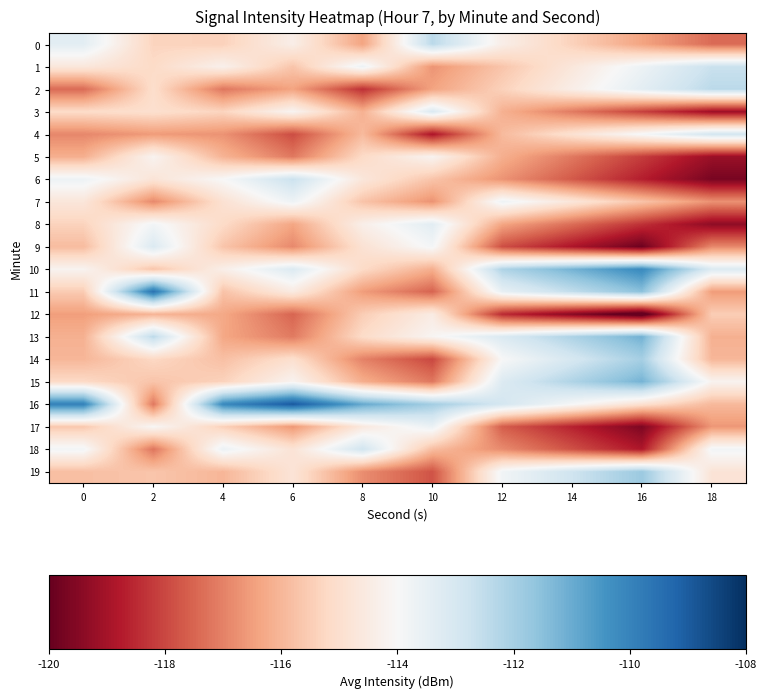

Reading left to right, list all the values displayed in this chart.

0: 0=-113.4	2=-115.3	4=-115.4	6=-114.4	8=-116.4	10=-112.4	12=-114.4	14=-115.4	16=-116.4	18=-117.4
1: 0=-114.7	2=-115.2	4=-114.3	6=-115.7	8=-113.7	10=-116.7	12=-115.7	14=-114.7	16=-113.7	18=-112.7
2: 0=-117.4	2=-115.0	4=-117.2	6=-116.4	8=-118.4	10=-116.4	12=-115.4	14=-114.4	16=-113.4	18=-112.4
3: 0=-115.1	2=-115.0	4=-115.3	6=-114.1	8=-116.1	10=-113.1	12=-116.1	14=-117.1	16=-118.1	18=-119.1
4: 0=-116.9	2=-116.5	4=-116.7	6=-117.9	8=-115.9	10=-118.9	12=-115.9	14=-114.9	16=-113.9	18=-112.9
5: 0=-116.2	2=-114.2	4=-116.1	6=-117.2	8=-115.2	10=-114.2	12=-116.2	14=-117.2	16=-118.2	18=-119.2
6: 0=-113.7	2=-114.8	4=-114.0	6=-112.7	8=-114.7	10=-115.7	12=-116.7	14=-117.7	16=-118.7	18=-119.7
7: 0=-114.7	2=-116.9	4=-114.9	6=-113.7	8=-115.7	10=-116.7	12=-113.7	14=-114.7	16=-115.7	18=-116.7
8: 0=-115.4	2=-113.8	4=-115.2	6=-116.4	8=-114.4	10=-113.4	12=-116.4	14=-117.4	16=-118.4	18=-119.4
9: 0=-115.9	2=-113.2	4=-115.7	6=-116.9	8=-114.9	10=-113.9	12=-117.9	14=-118.9	16=-119.9	18=-116.9
10: 0=-114.2	2=-115.7	4=-114.4	6=-113.2	8=-115.2	10=-116.2	12=-112.2	14=-111.2	16=-110.2	18=-113.2
11: 0=-115.5	2=-109.5	4=-115.7	6=-114.5	8=-116.5	10=-117.5	12=-113.5	14=-112.5	16=-111.5	18=-116.5
12: 0=-116.5	2=-116.1	4=-116.3	6=-117.5	8=-115.5	10=-114.5	12=-118.5	14=-119.5	16=-120.5	18=-115.5
13: 0=-116.1	2=-112.4	4=-116.3	6=-117.1	8=-115.1	10=-114.1	12=-113.1	14=-112.1	16=-111.1	18=-116.1
14: 0=-116.0	2=-115.2	4=-115.8	6=-115.0	8=-117.0	10=-118.0	12=-114.0	14=-113.0	16=-112.0	18=-116.0
15: 0=-115.2	2=-115.7	4=-115.4	6=-114.2	8=-116.2	10=-117.2	12=-113.2	14=-112.2	16=-111.2	18=-114.2
16: 0=-109.9	2=-117.2	4=-110.1	6=-108.9	8=-110.9	10=-111.9	12=-112.9	14=-113.9	16=-114.9	18=-115.9
17: 0=-115.6	2=-114.0	4=-115.4	6=-116.6	8=-114.6	10=-113.6	12=-117.6	14=-118.6	16=-119.6	18=-116.6
18: 0=-113.8	2=-117.2	4=-113.6	6=-114.8	8=-112.8	10=-115.8	12=-116.8	14=-117.8	16=-118.8	18=-113.8
19: 0=-115.8	2=-115.7	4=-116.0	6=-114.8	8=-116.8	10=-117.8	12=-113.8	14=-112.8	16=-111.8	18=-114.8